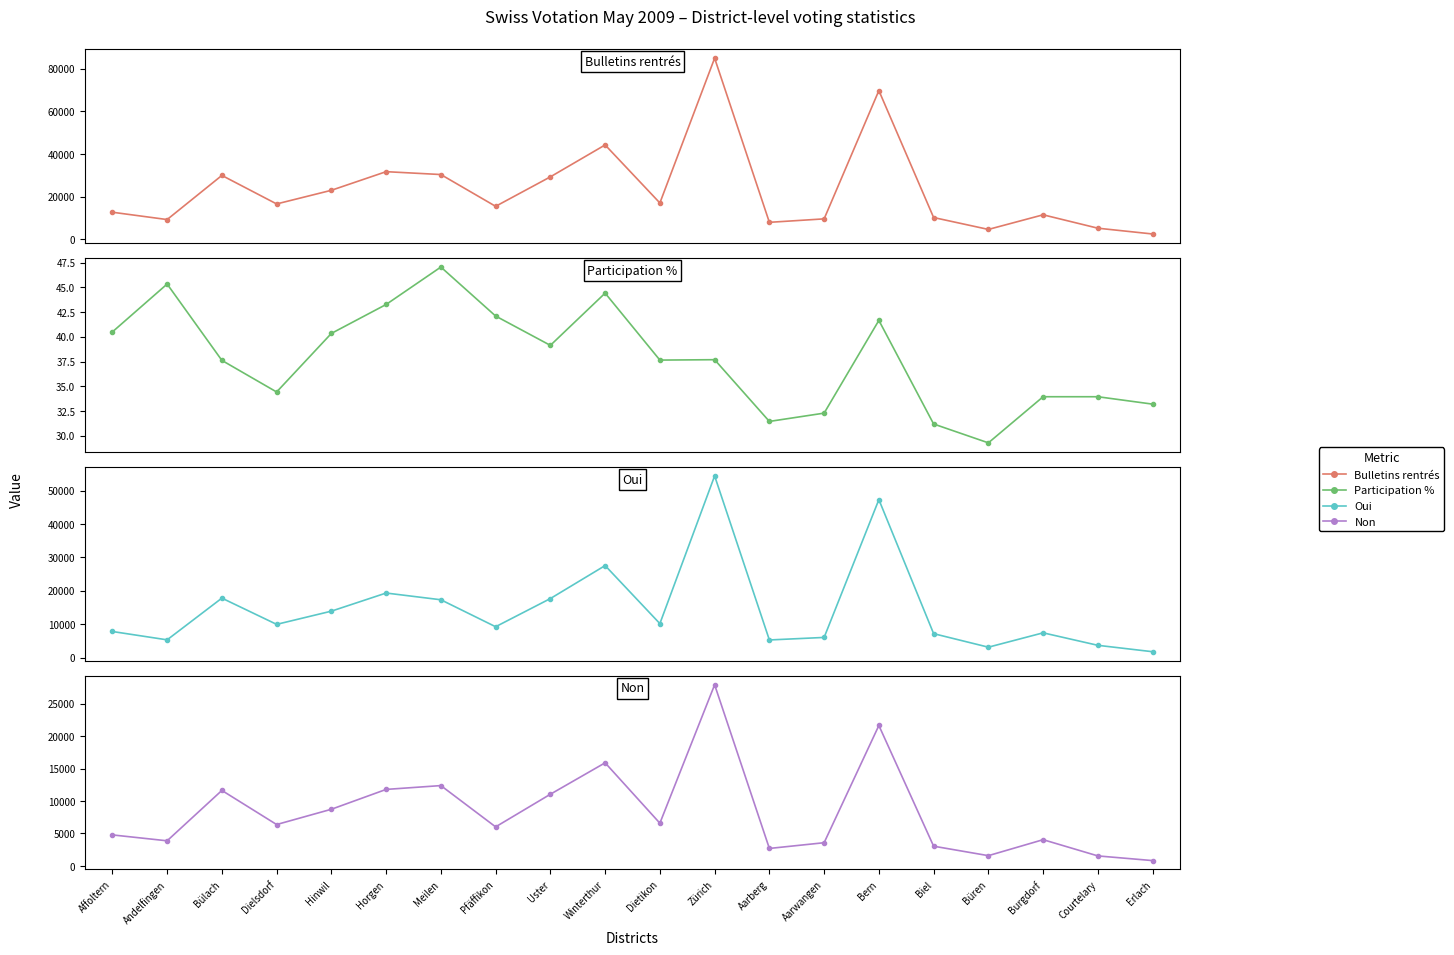

What position from the left is Uster?

9